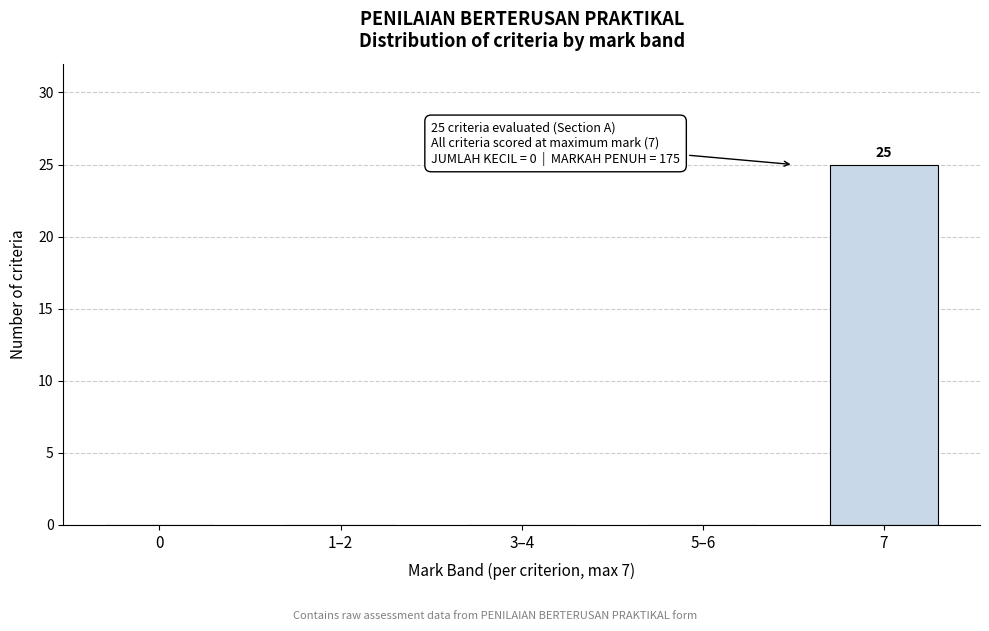

Reading left to right, transcribe all the data shown in this chart.

0=0	1–2=0	3–4=0	5–6=0	7=25